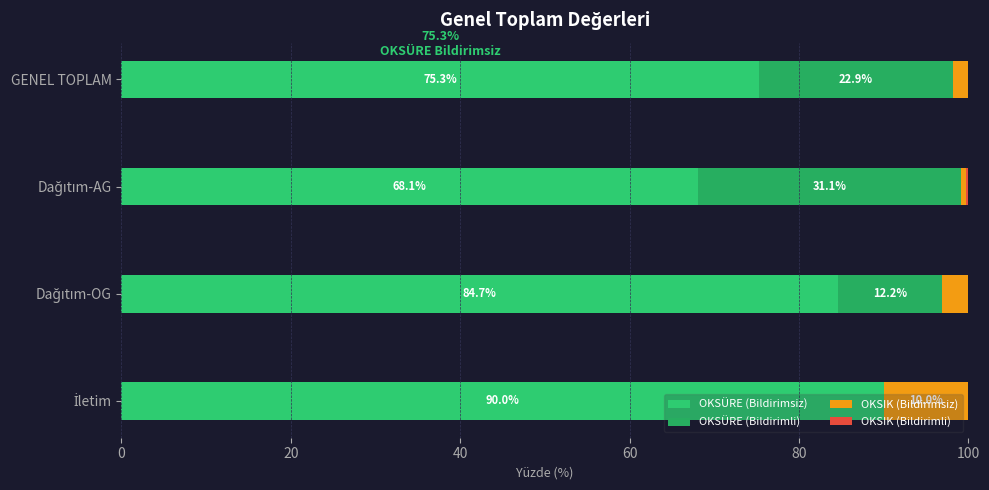

Count the number of data series in this chart.

4